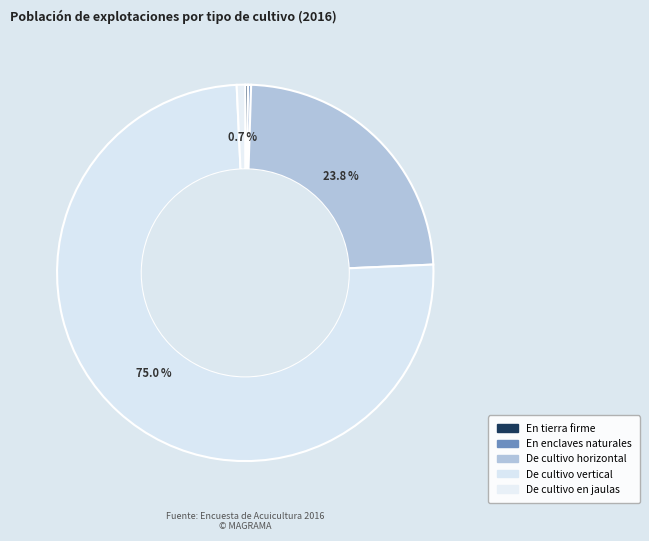

Which slice is the smallest?

En tierra firme